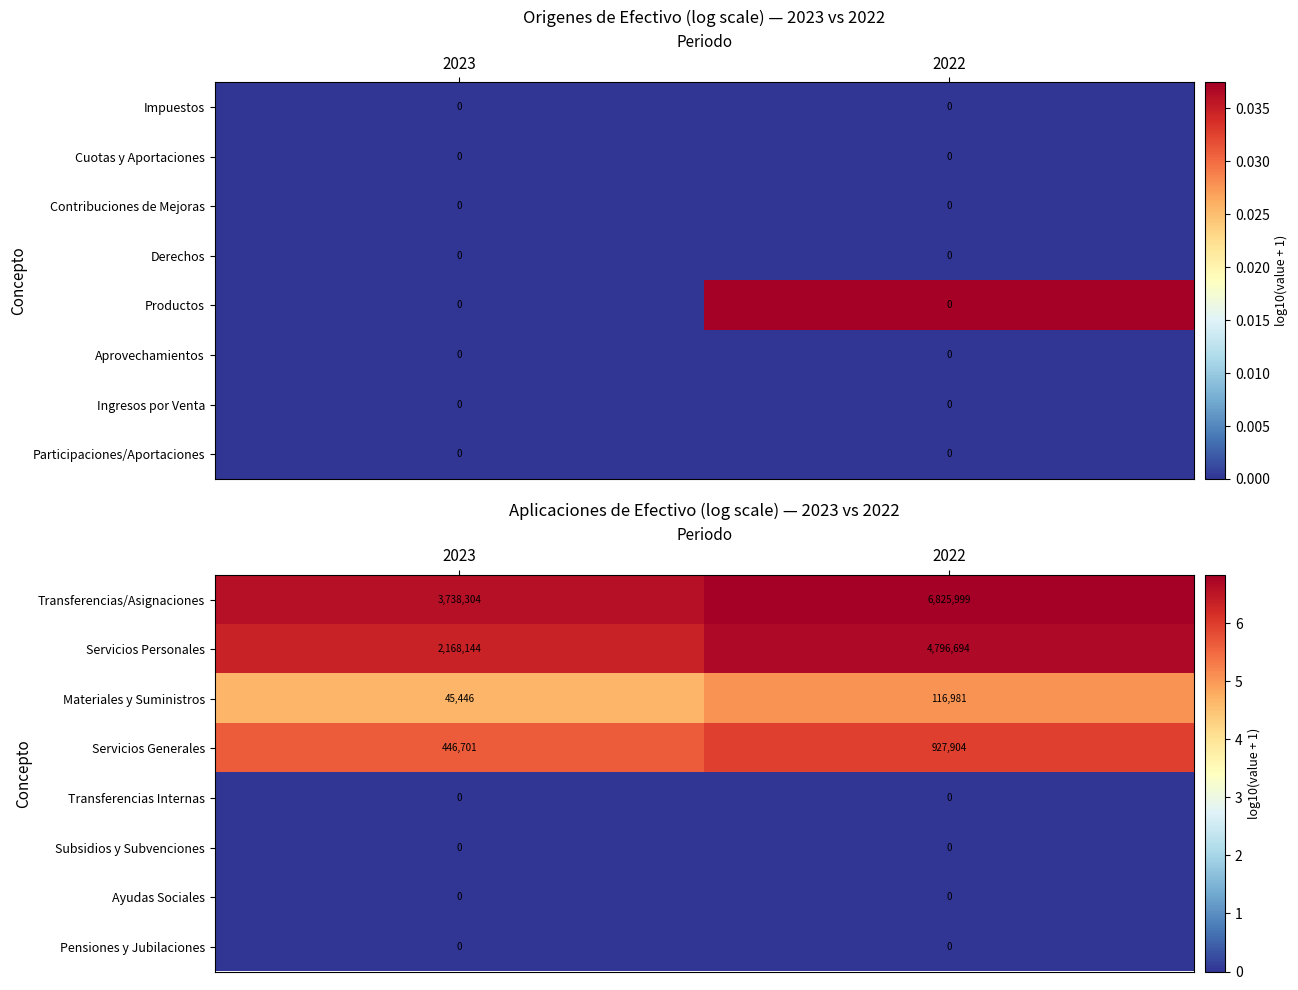

Which category has the highest value in the Servicios Generales series?

2022